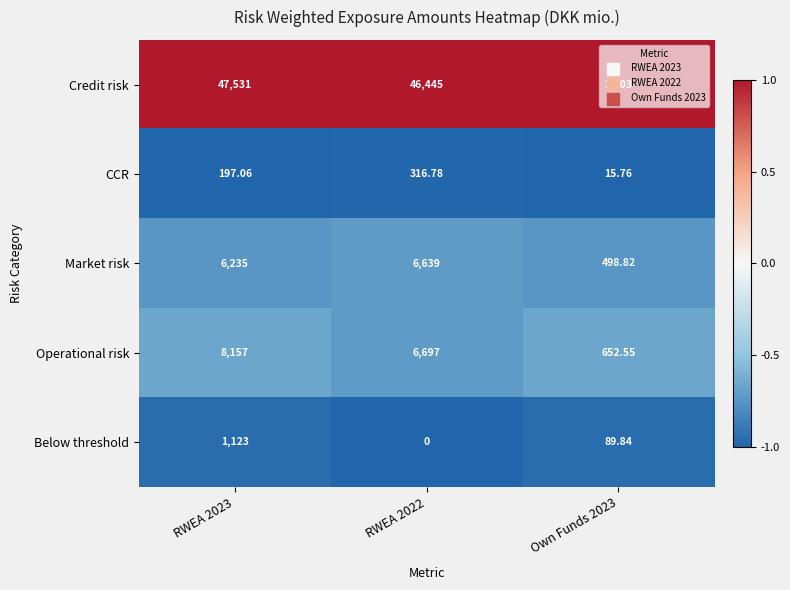

Which series has the largest total across all categories?

Credit risk